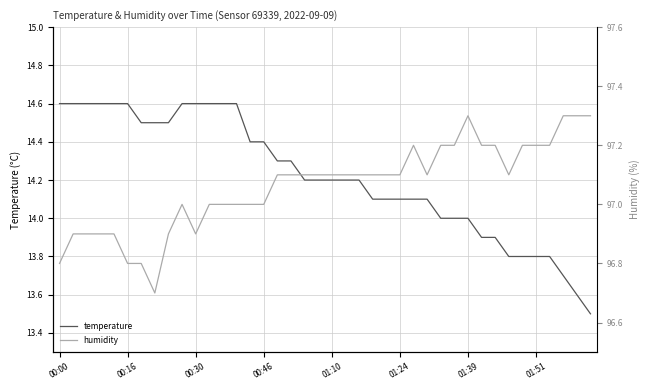

Rank the series by their maximum value, from highest to lowest.

humidity, temperature